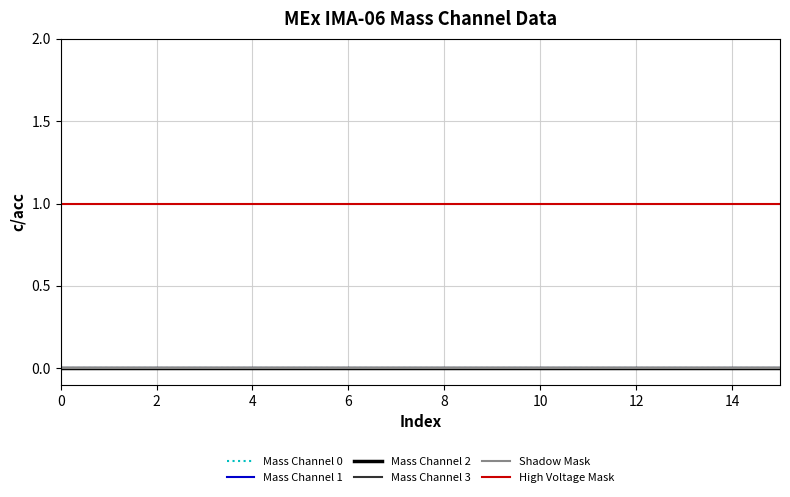

Is this an area chart (filled region under the line)?

No